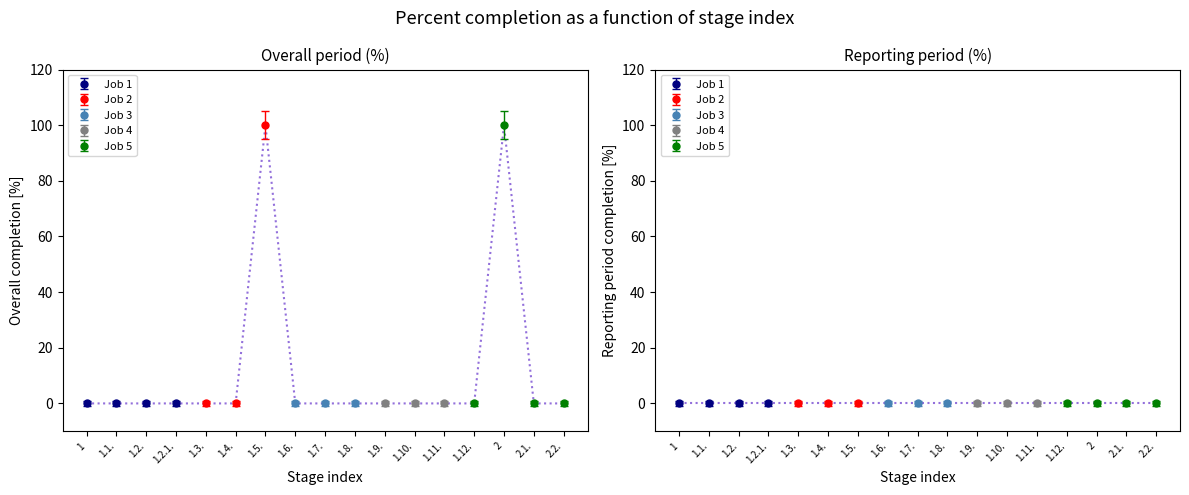

True or false: Job 1 and Job 3 intersect in this chart.

False